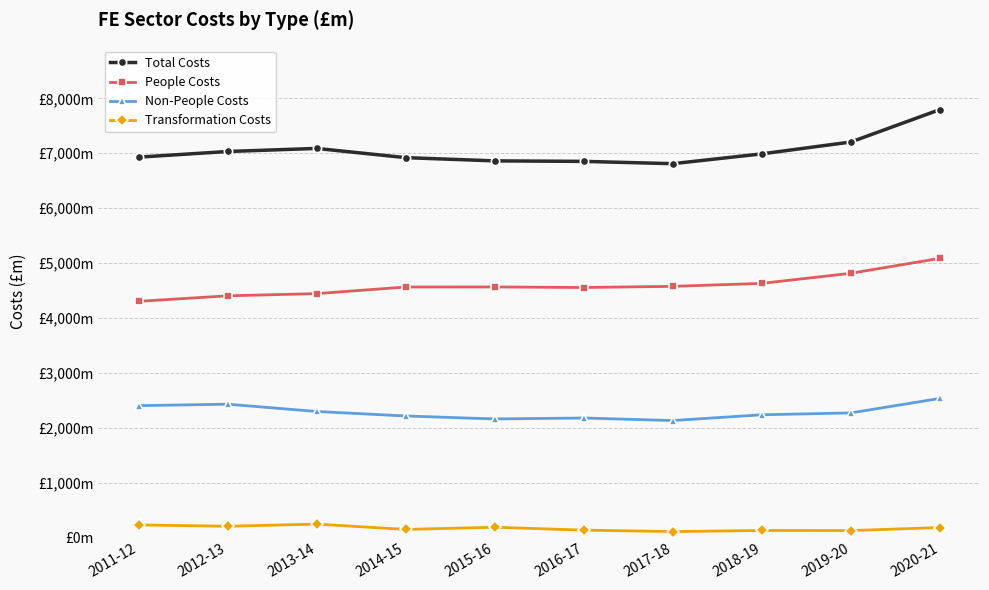

The value of Non-People Costs at 2019-20 is 837.4. True or false?

False